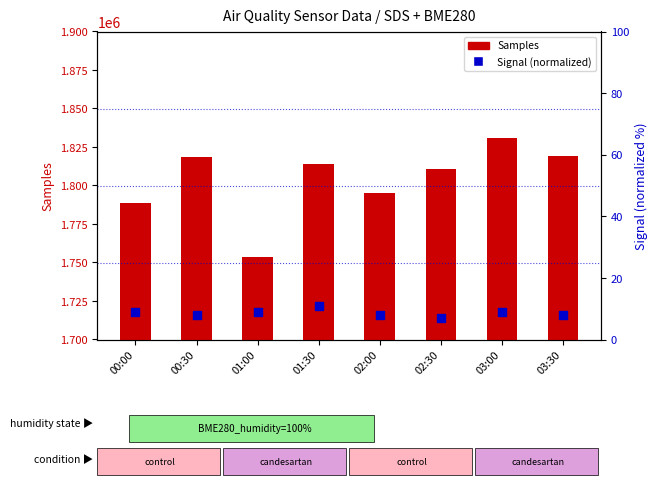

Which series contains the highest Y value?

Samples